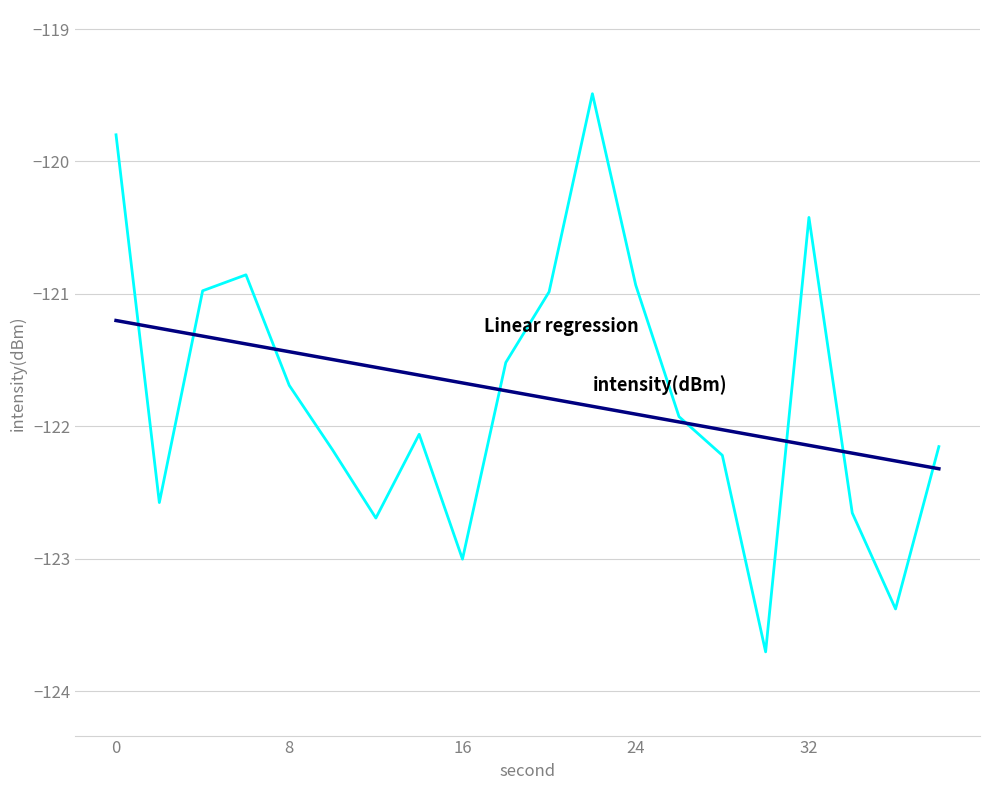

What is the maximum value shown in the chart?

-119.5